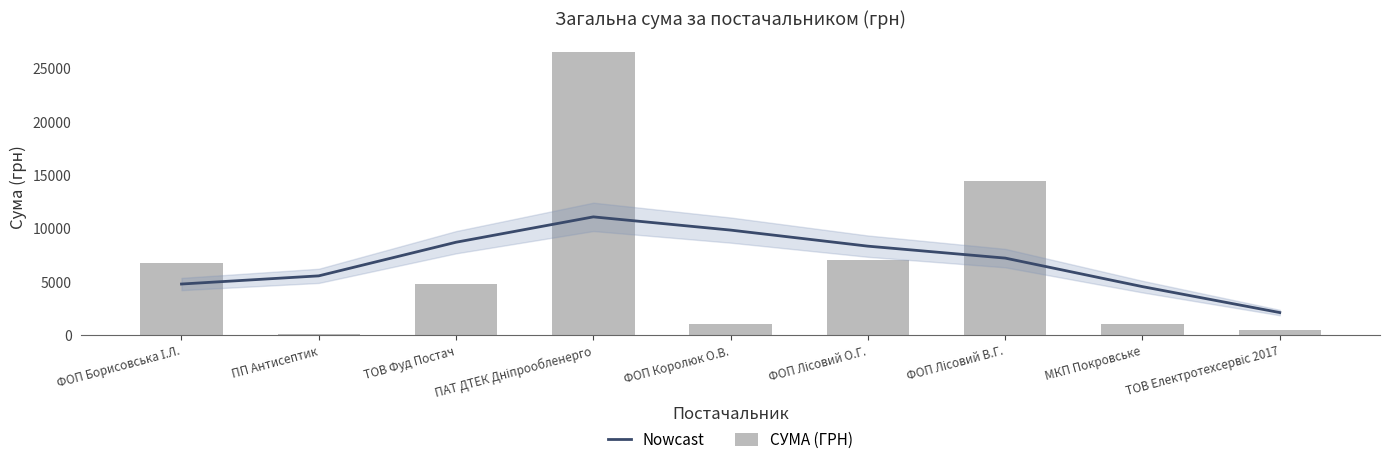

What is the difference between the Nowcast values at ФОП Королюк О.В. and ФОП Лісовий В.Г.?

2626.4